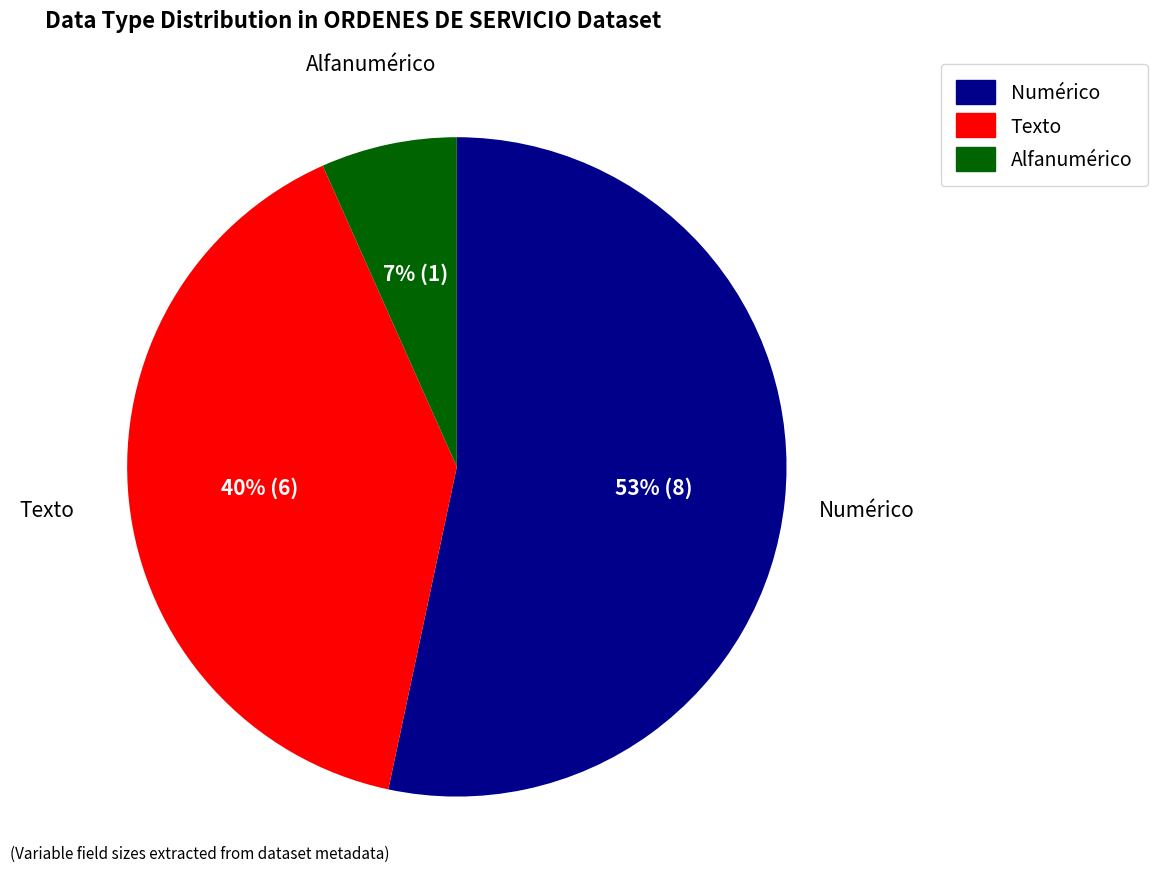

Does any single category account for the majority?

Yes